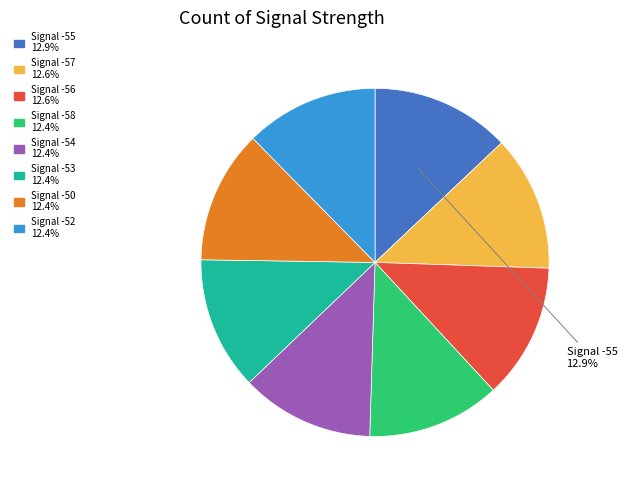

How many segments does this pie chart have?

8